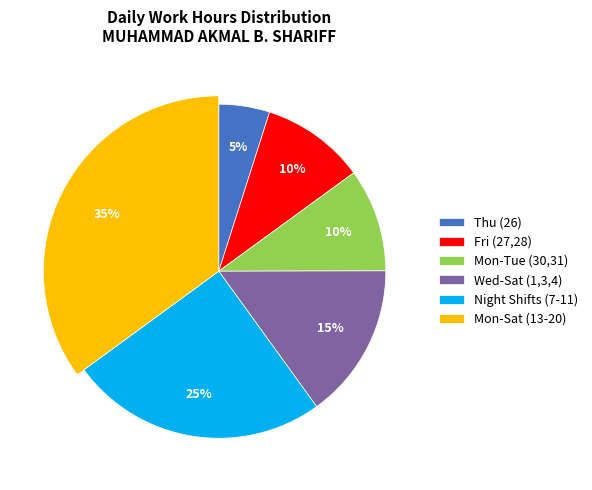

What is the smallest slice in the pie chart?

26-Thu